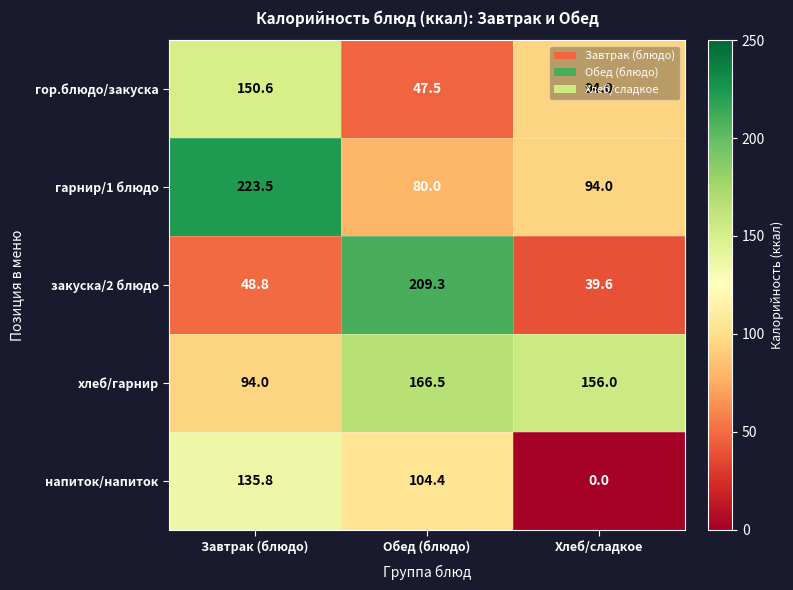

What is the greatest value displayed?

223.5